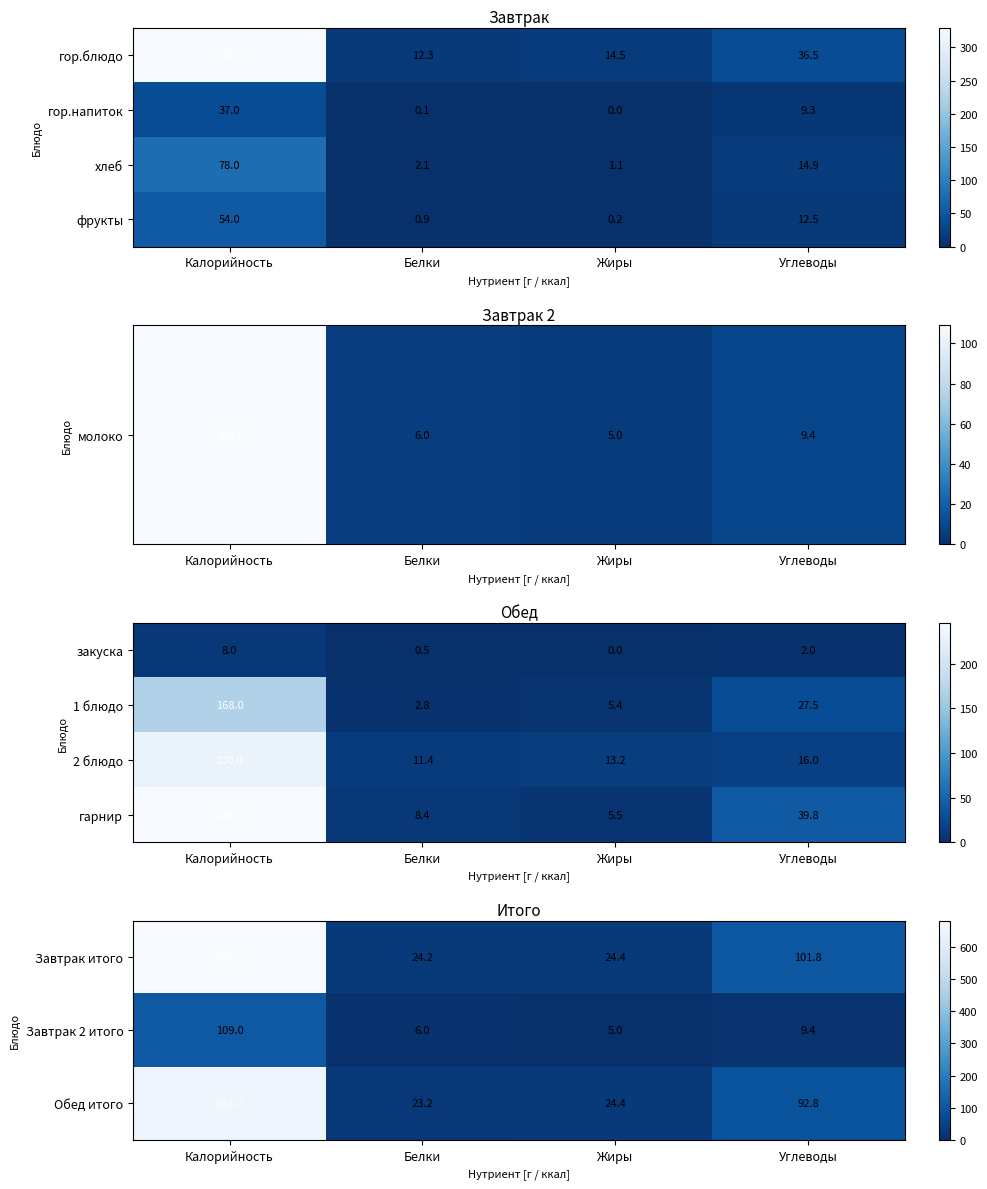

What is the difference between the maximum and minimum values in the Завтрак итого series?

657.8